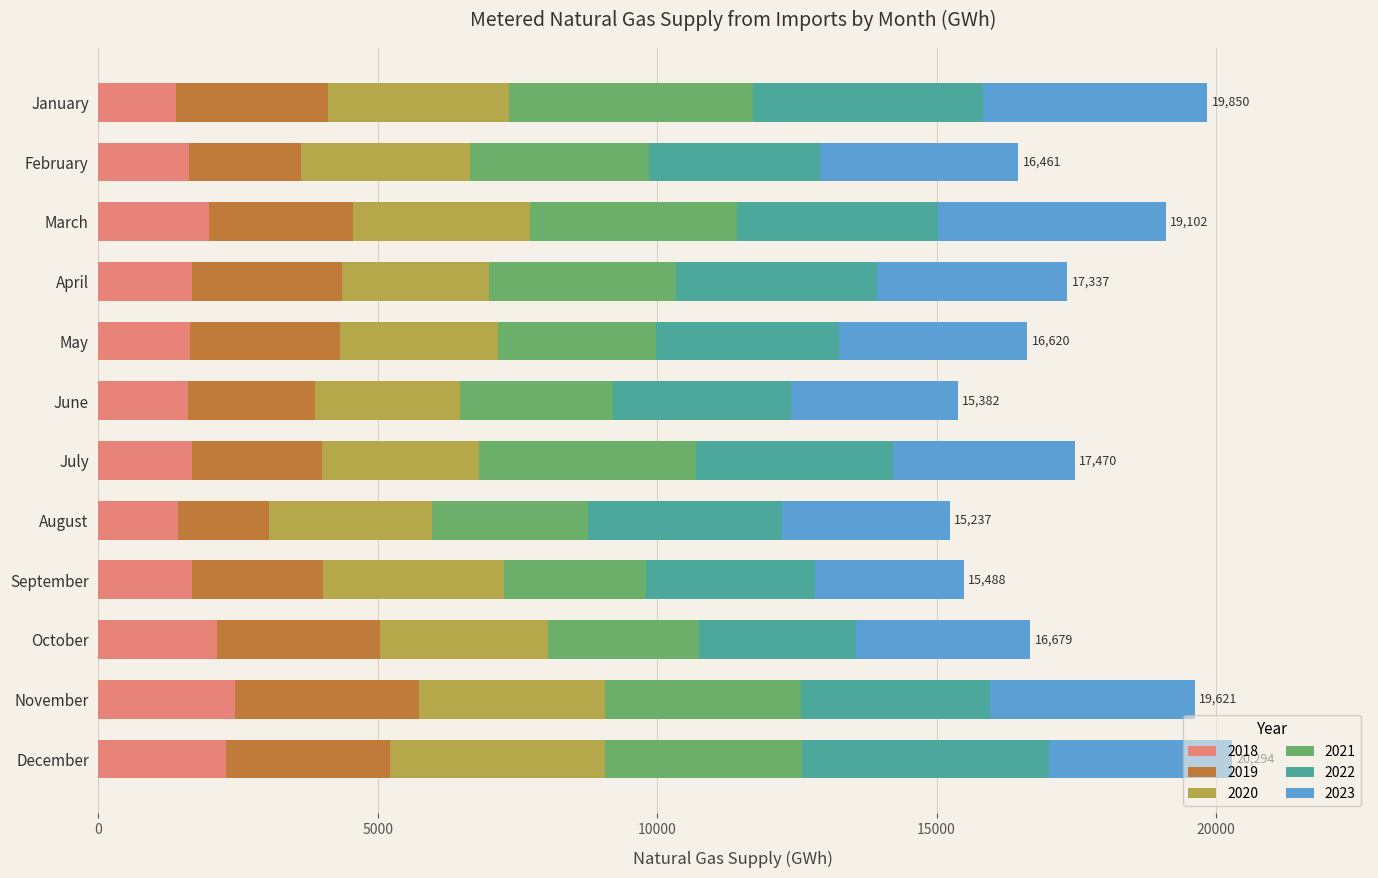

What is the total value across all series at June?

15382